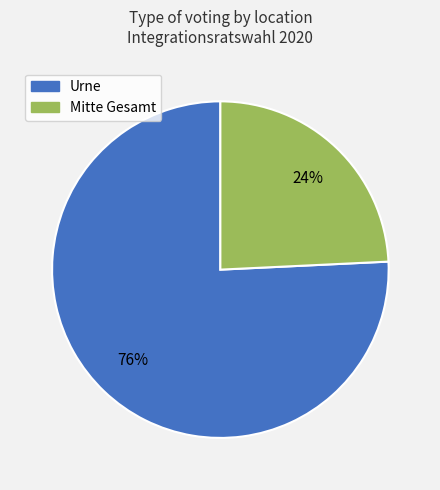

Is there any slice that represents more than half of the pie?

Yes